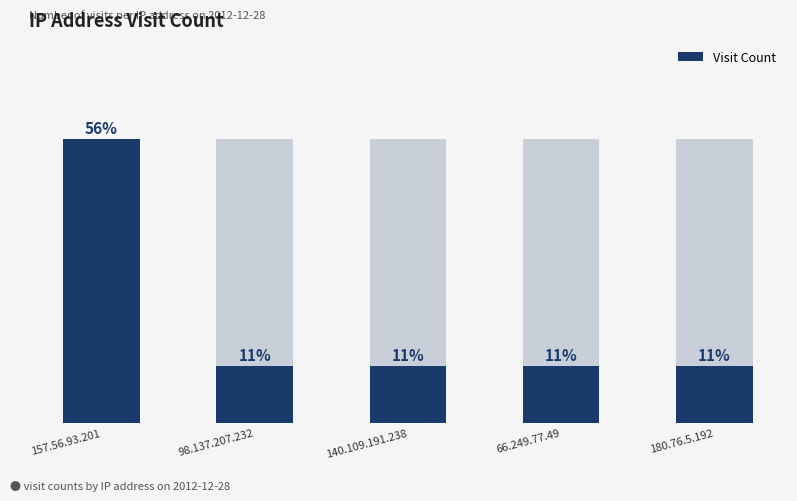

Count the values in the range 1 to 2.

4